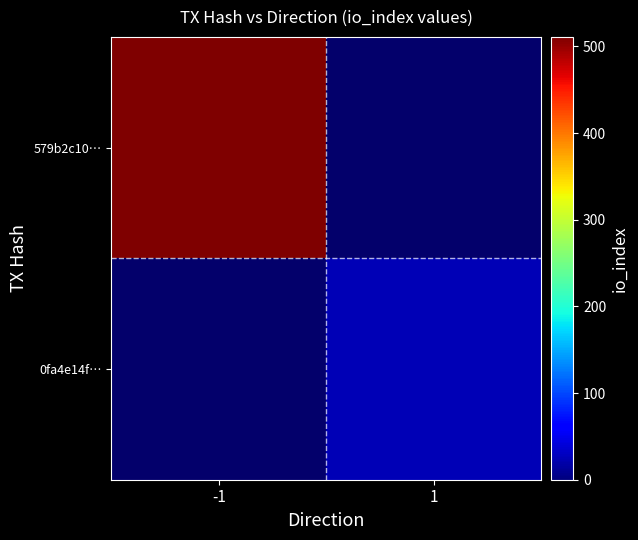

At -1, list the series in order from largest to smallest.

579b2c10…, 0fa4e14f…